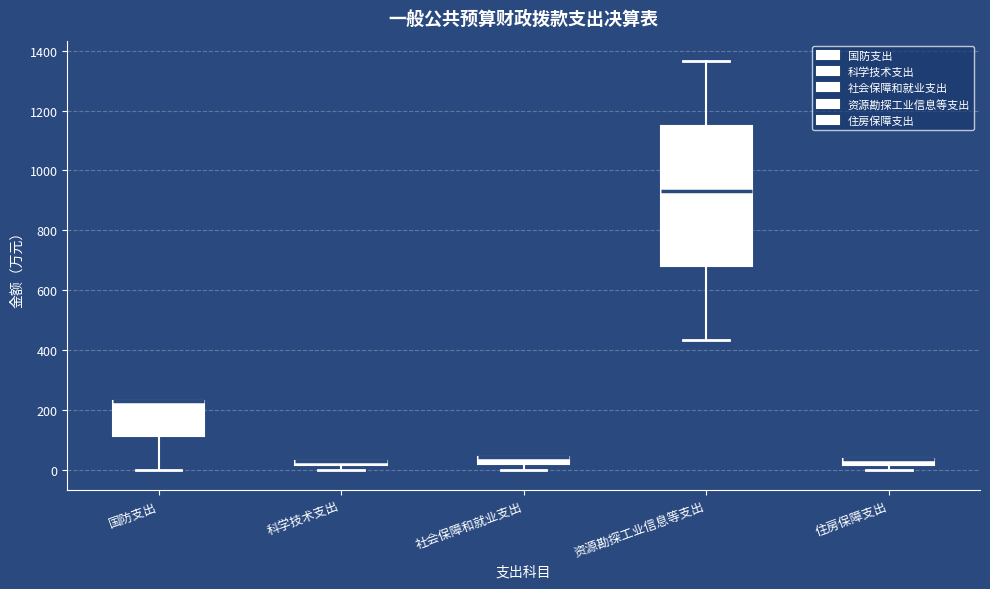

Where is the upper edge of the box for 国防支出 on the y-axis? The values are not printed on the chart, so give them approximately, as read against the axis.

240